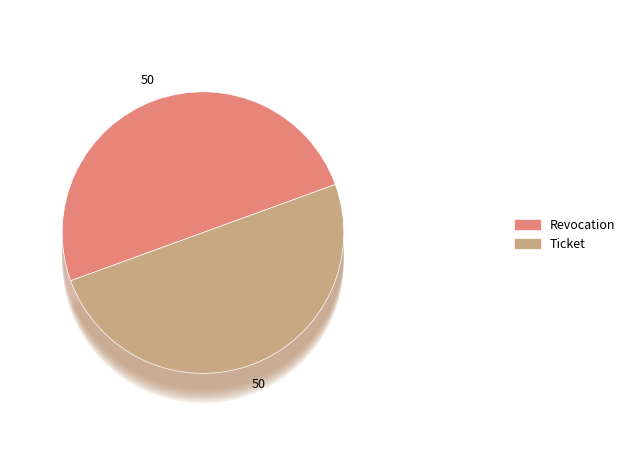

Is it true that Ticket is 50% of the pie?

True